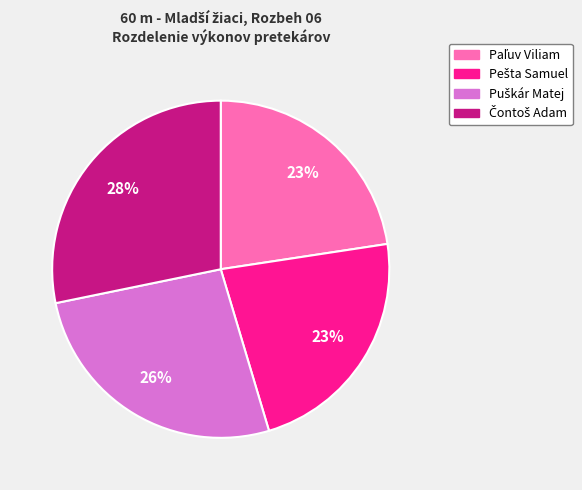

How many segments does this pie chart have?

4